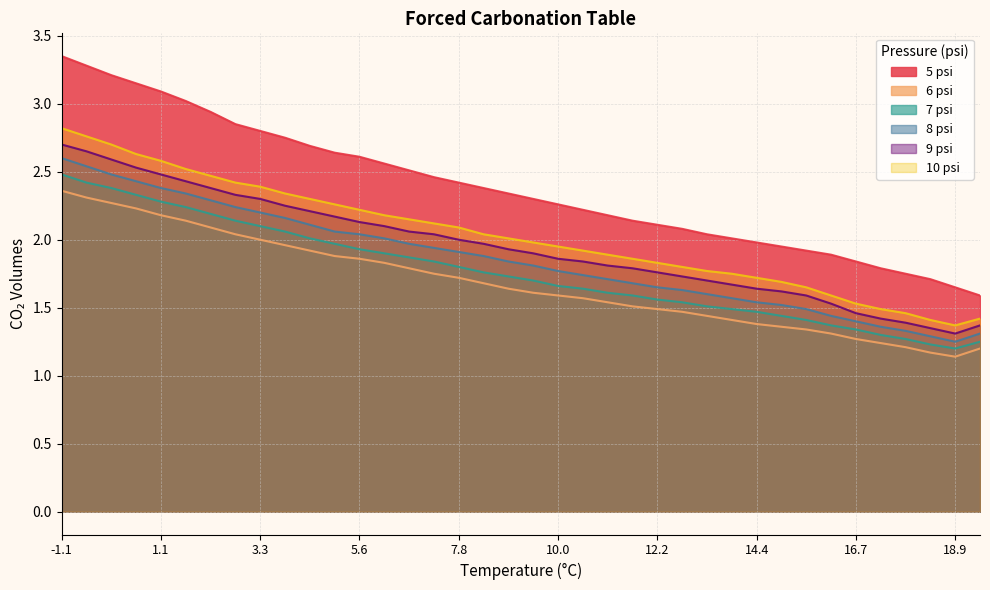

True or false: 6 psi and 5 psi cross at least once.

False